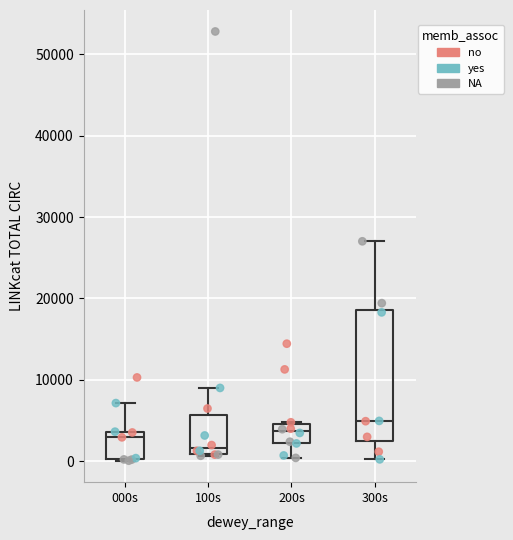

Comparing the boxes themselves (not the whiskers), which one is the tallest?

300s